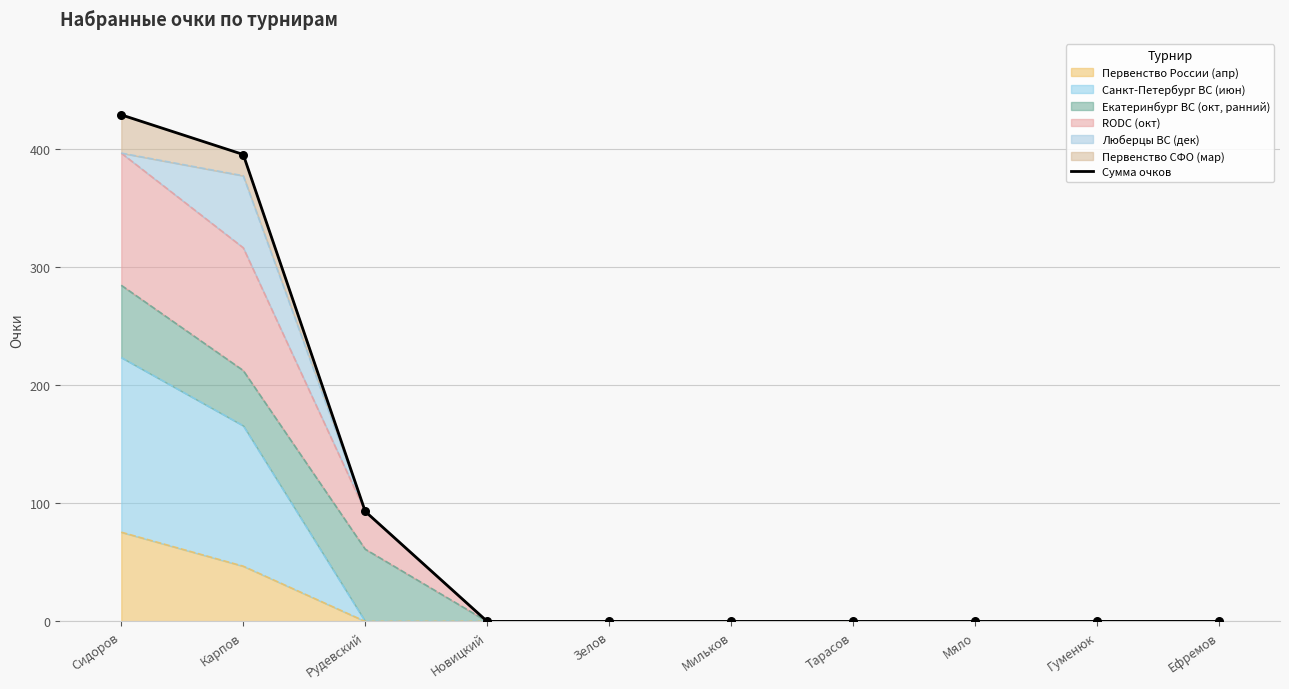

Between Мильков and Мяло, which is larger?

Мильков